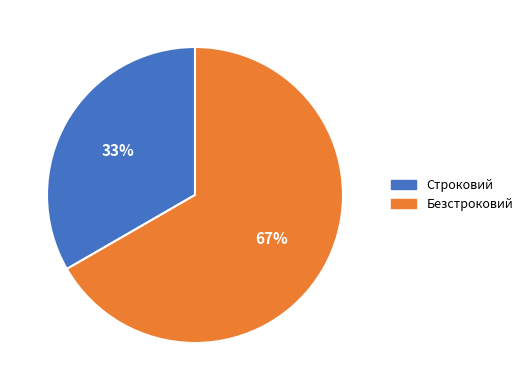

Do Строковий and Безстроковий together represent more than half of the pie?

Yes